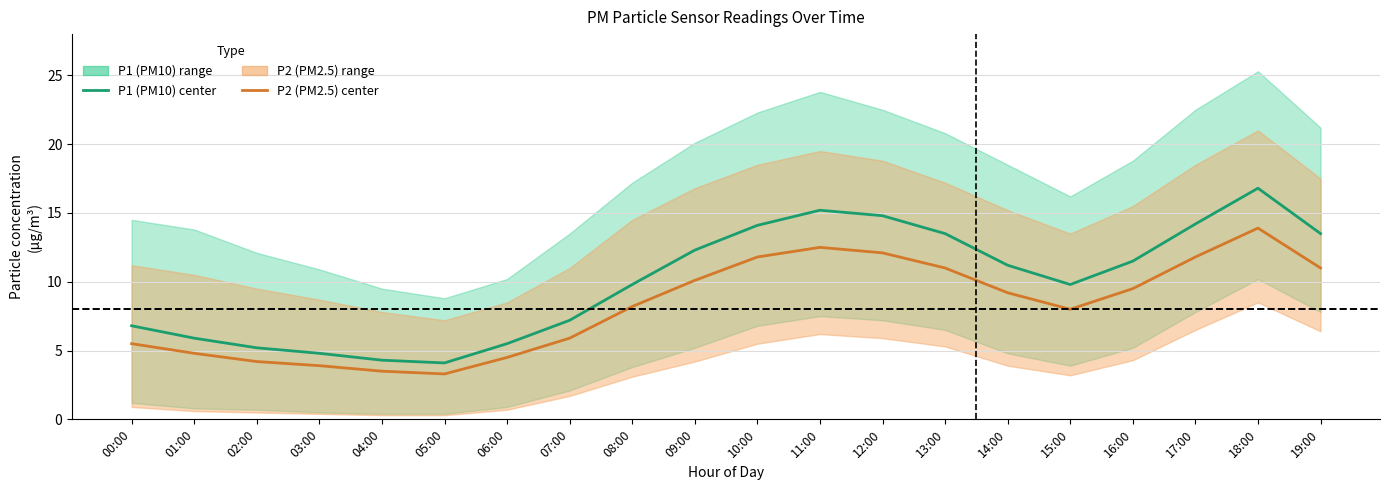

List the series in order of their overall mean, lowest first.

P2 (PM2.5) center, P1 (PM10) center